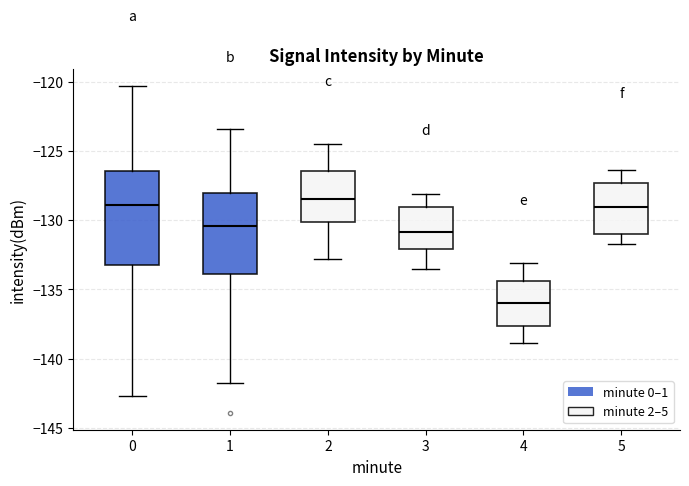

Reading left to right, transcribe this box plot: for each box, give where its median line is, the range the box spans, and where its two whiskers end, as read against the y-axis. The values are not printed on the chart, so give them approximately, as read against the axis.

0: median -129.0, box -133.5 to -126.5, whiskers -142.5 to -120.5
1: median -130.5, box -134.0 to -128.0, whiskers -142.0 to -123.5
2: median -128.5, box -130.0 to -126.5, whiskers -133.0 to -124.5
3: median -131.0, box -132.0 to -129.0, whiskers -133.5 to -128.0
4: median -136.0, box -137.5 to -134.5, whiskers -139.0 to -133.0
5: median -129.0, box -131.0 to -127.5, whiskers -131.5 to -126.5